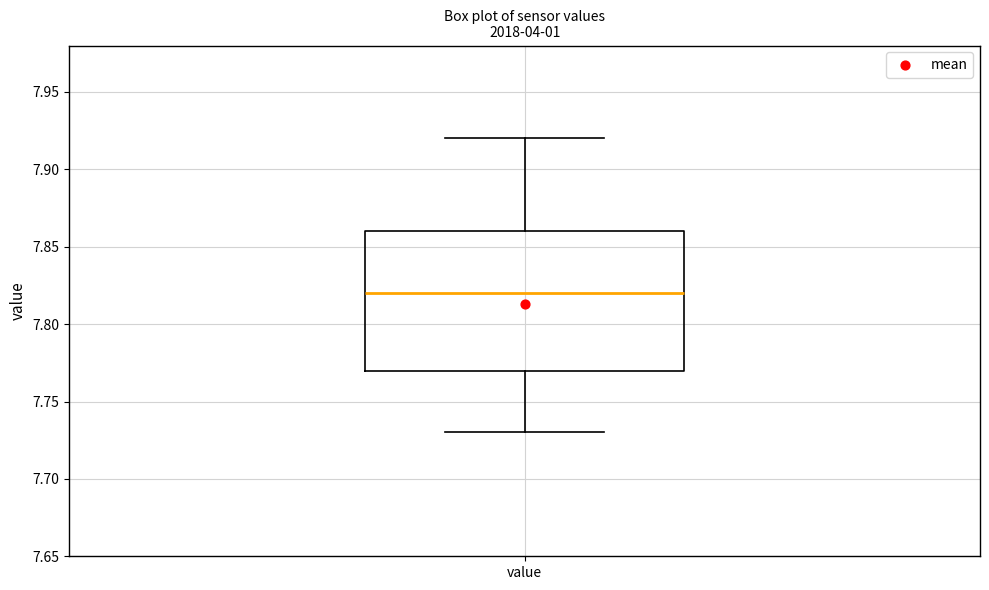

Transcribe this box plot: give where the median line is, the range the box spans, and where the two whiskers end, as read against the y-axis. The values are not printed on the chart, so give them approximately, as read against the axis.

median 7.82, box 7.77 to 7.86, whiskers 7.73 to 7.92